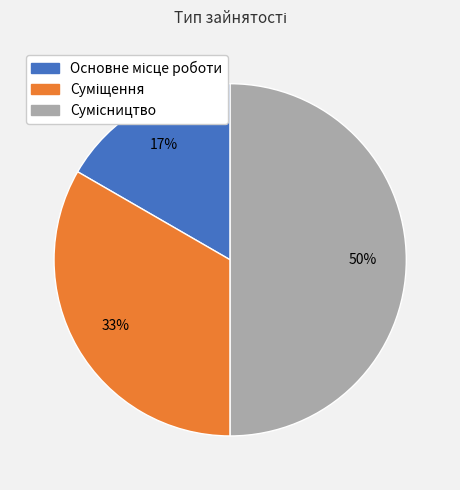

To the nearest percent, what is the average slice percentage?

33%